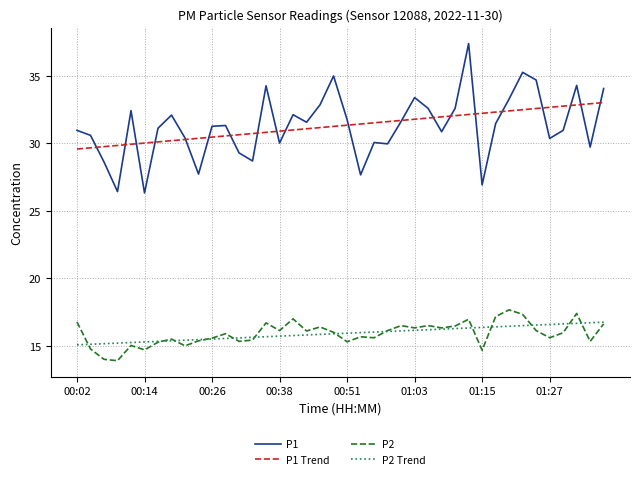

What is the minimum value shown in the chart?

13.9